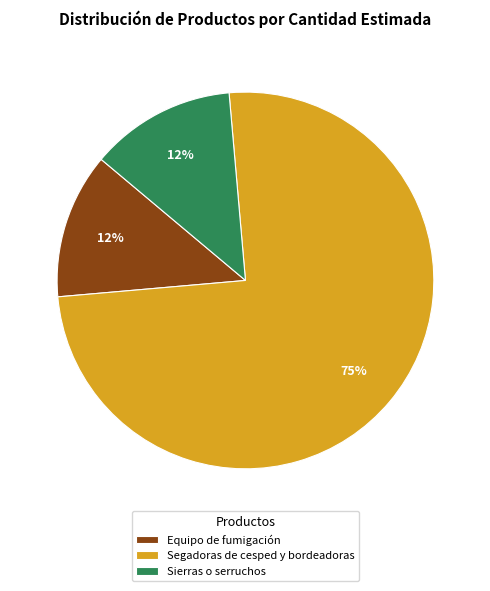

What is the majority slice?

Segadoras de cesped y bordeadoras